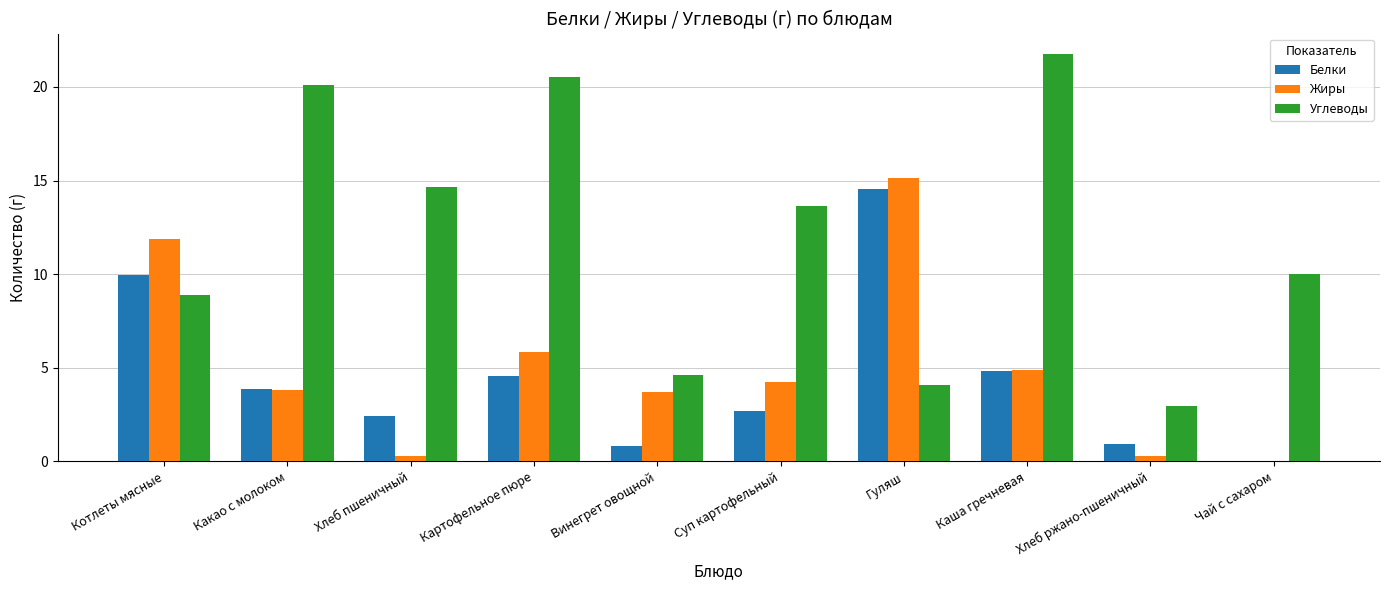

What is the sum of all Белки values?

44.6